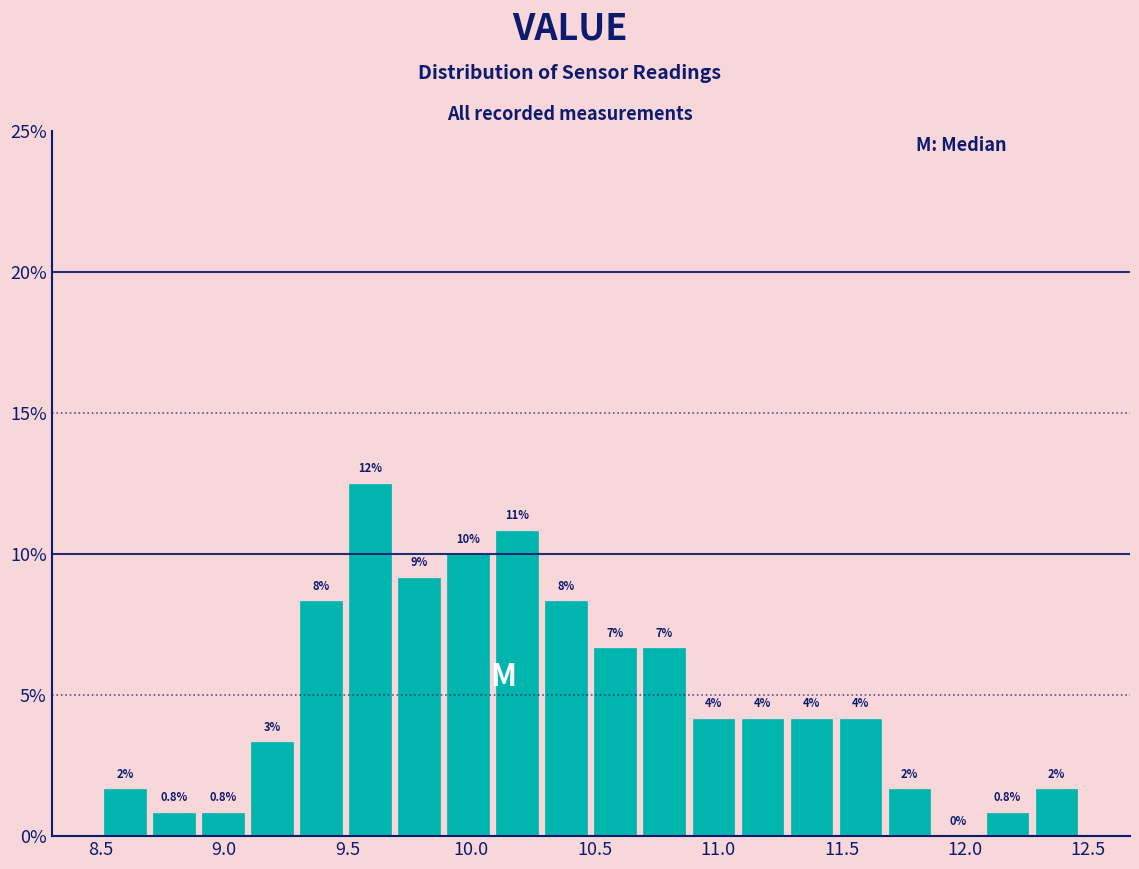

Read against the x-axis, roughly where is the centre of the tallest bar?

9.60